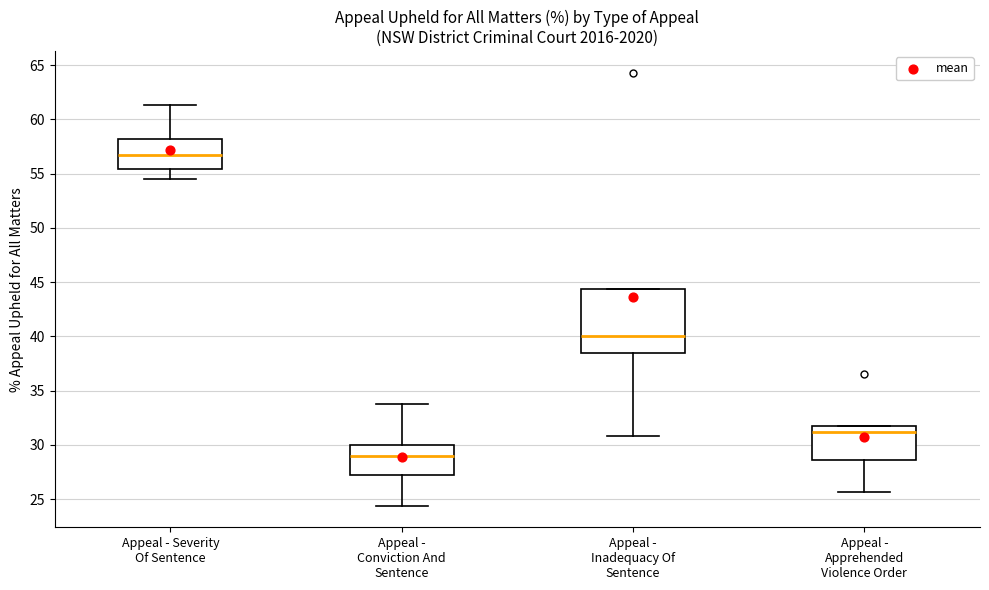

Where is the lower edge of the box for Appeal - Conviction And Sentence on the y-axis? The values are not printed on the chart, so give them approximately, as read against the axis.

27.0